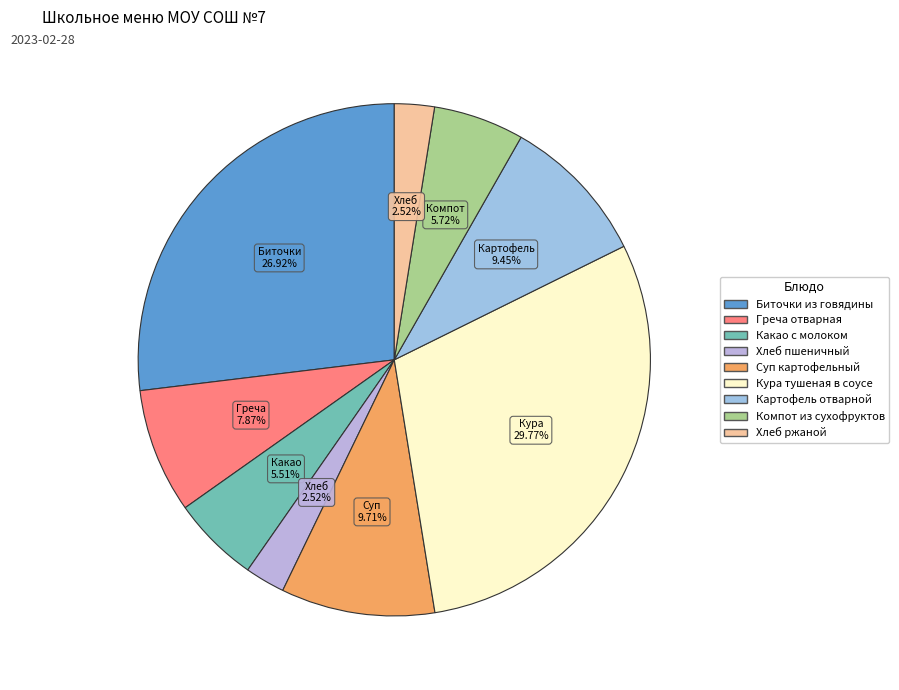

Which category has the biggest portion of the pie?

Кура тушеная в соусе